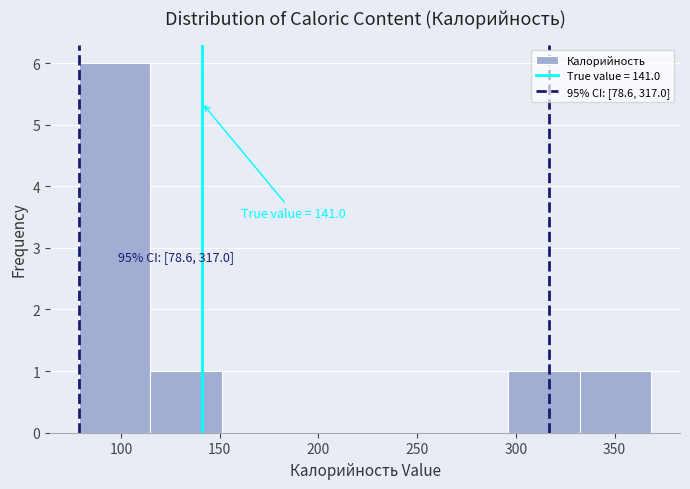

Over which range of the x-axis is the bar tallest?

80 to 115